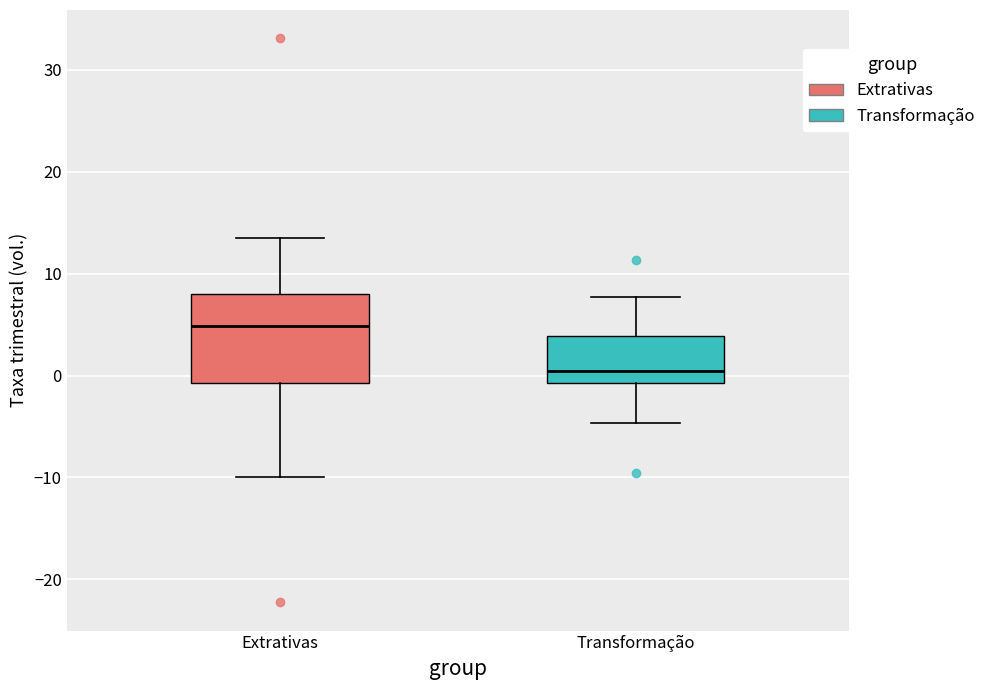

Reading left to right, transcribe this box plot: for each box, give where its median line is, the range the box spans, and where its two whiskers end, as read against the y-axis. The values are not printed on the chart, so give them approximately, as read against the axis.

Extrativas: median 5, box -1 to 8, whiskers -10 to 13
Transformação: median 0, box -1 to 4, whiskers -5 to 8